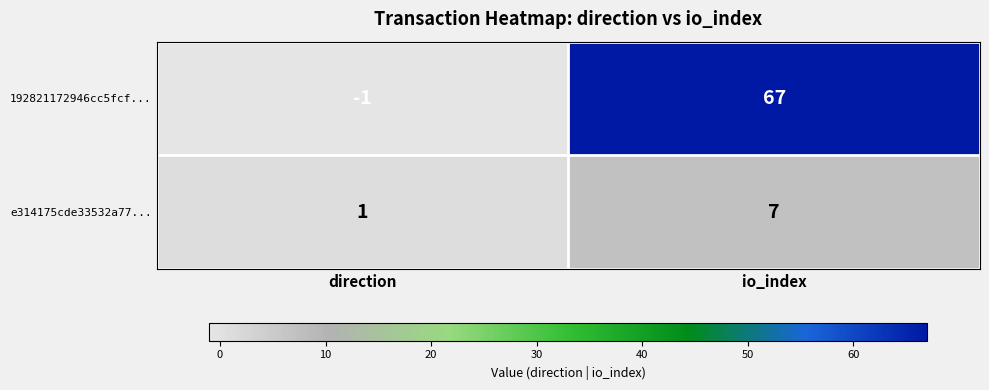

How many distinct data groups are displayed?

2